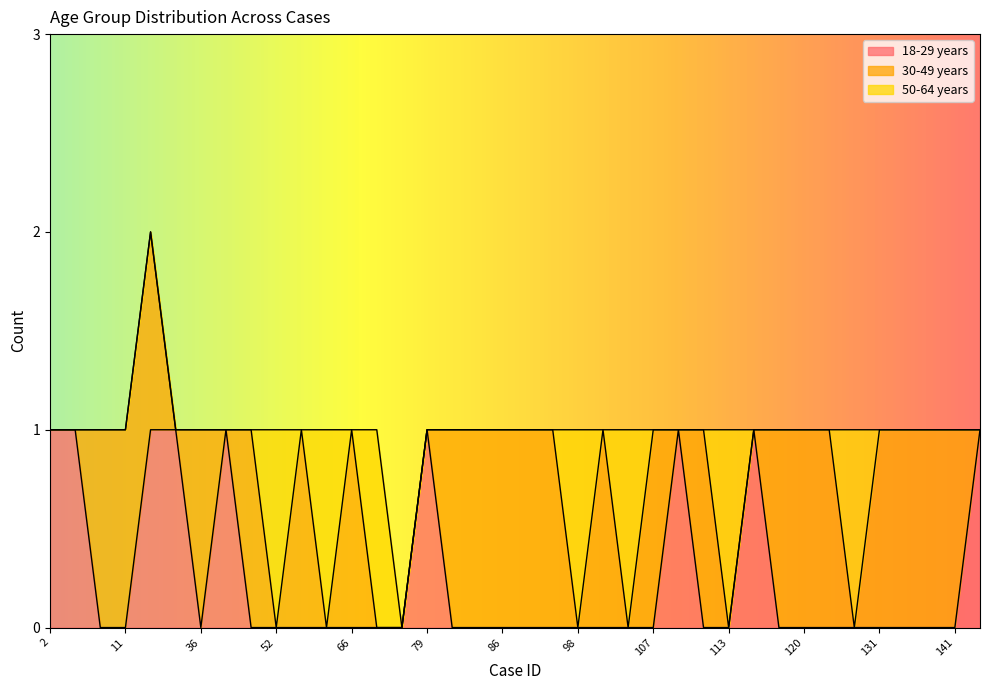

What are all the series names shown in the legend?

18-29 years, 30-49 years, 50-64 years